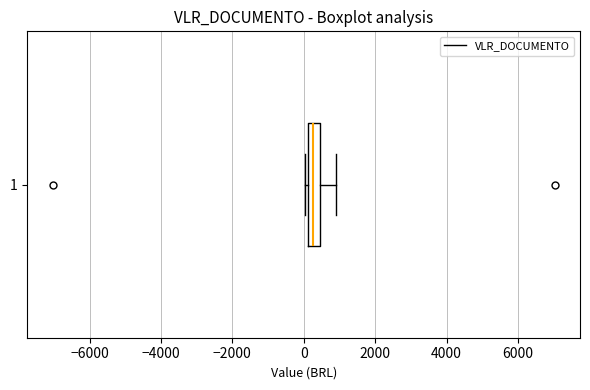

Where is the left edge of the box at y = 1 on the x-axis? The values are not printed on the chart, so give them approximately, as read against the axis.

200